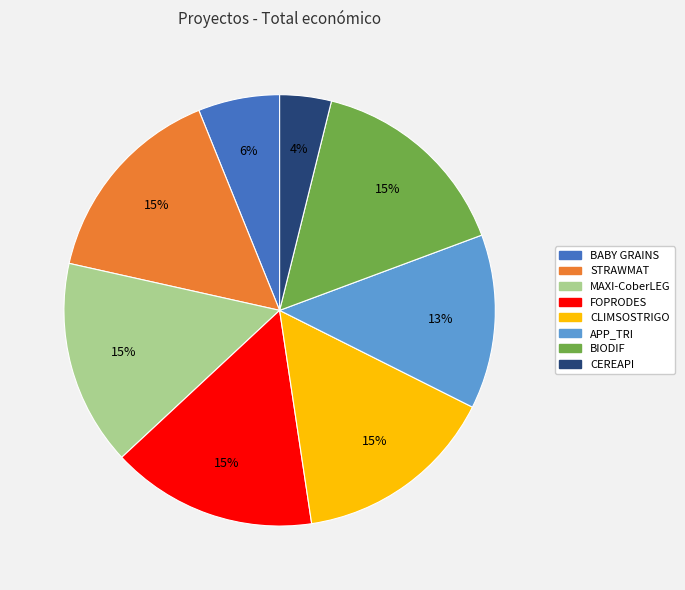

Which category has the smallest portion of the pie?

CEREAPI